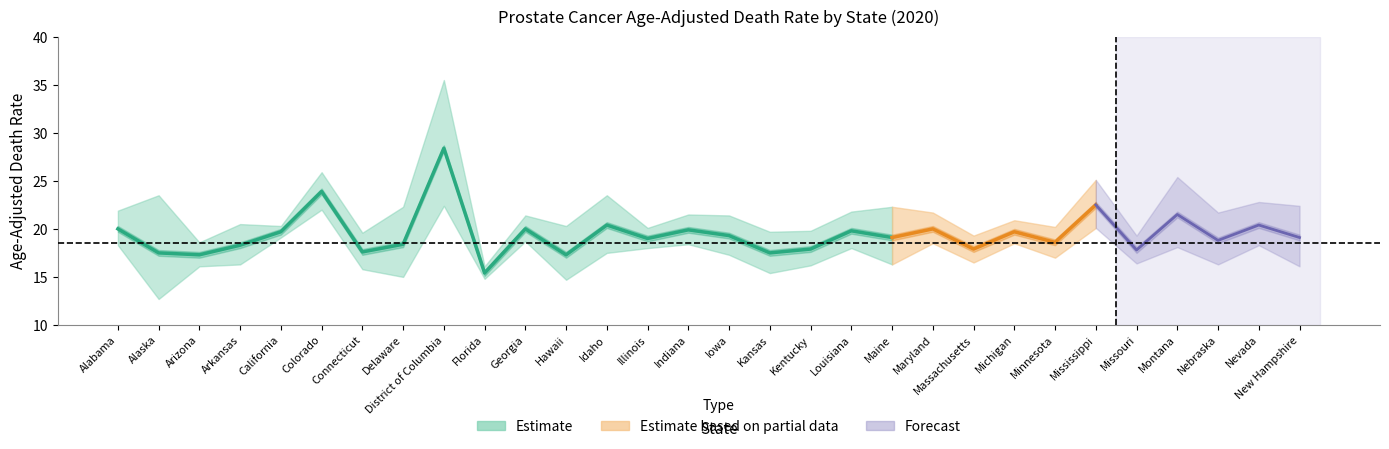

What is the label of the 13th point from the left?

Idaho